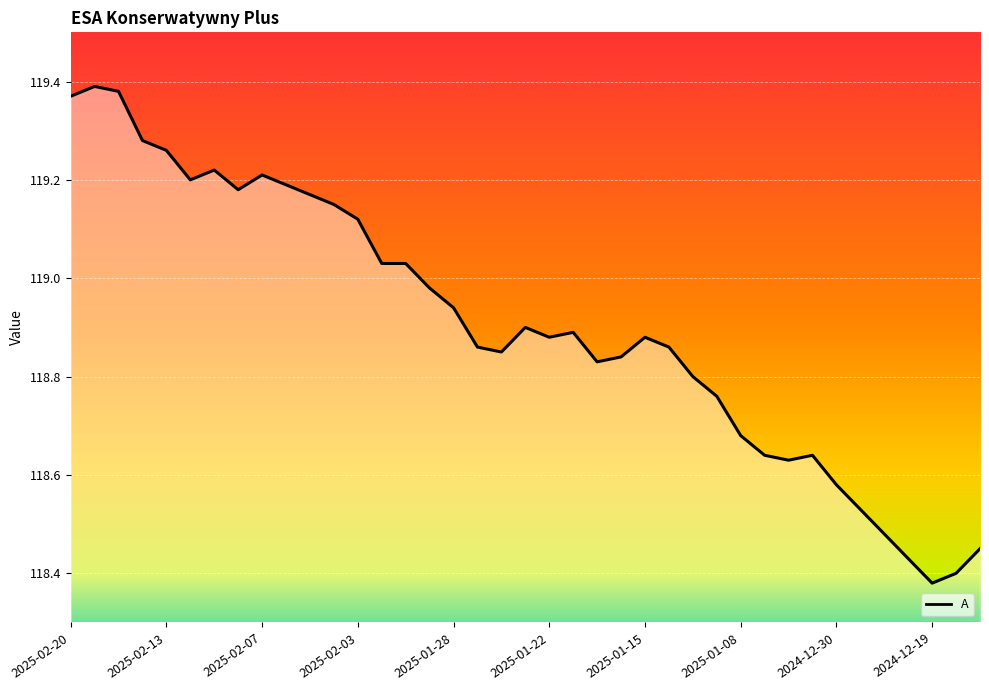

What is the ratio of the value at 2025-01-23 to the value at 2025-01-16?

1.0